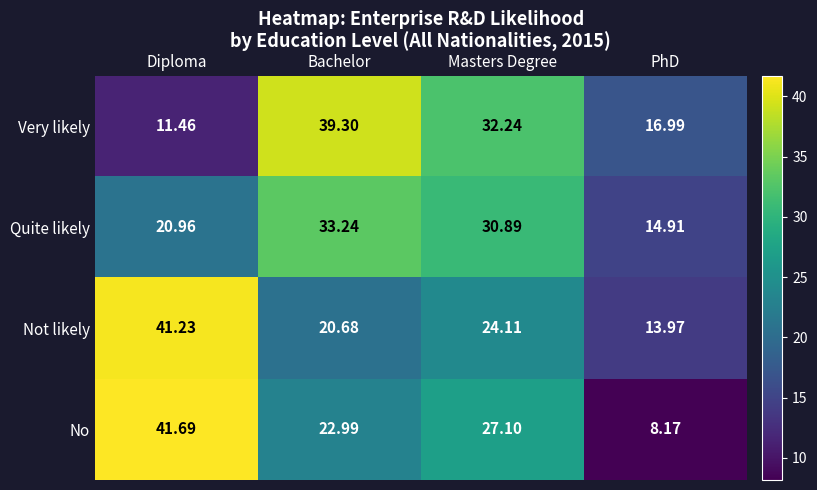

Between Bachelor and PhD, which series saw the biggest shift?

Very likely